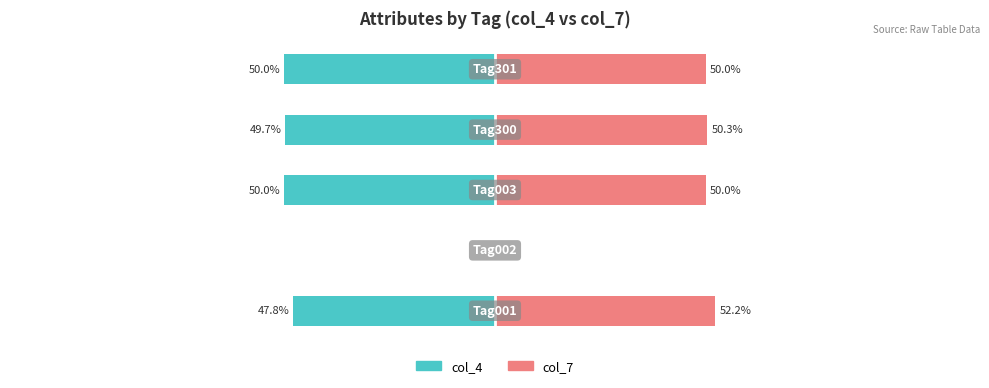

Which has a higher value, 4 or 2?

4